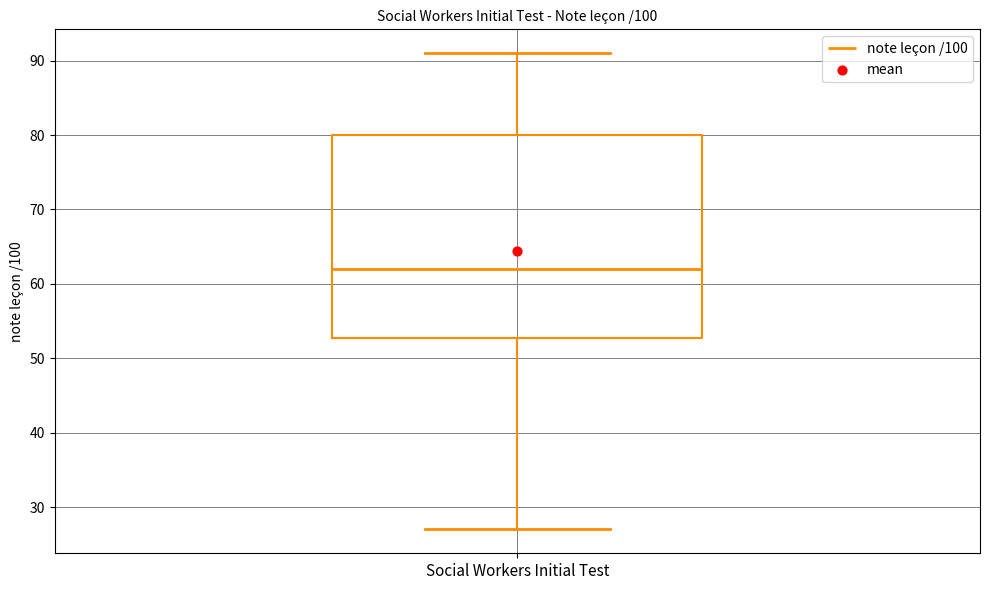

Transcribe this box plot: give where the median line is, the range the box spans, and where the two whiskers end, as read against the y-axis. The values are not printed on the chart, so give them approximately, as read against the axis.

median 62, box 53 to 80, whiskers 27 to 91